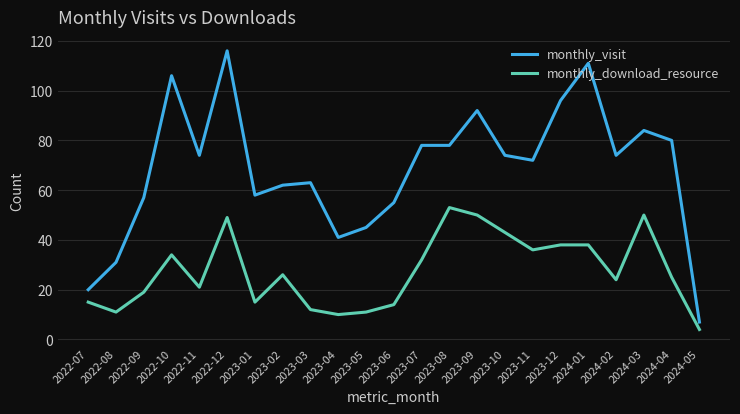

In monthly_download_resource, how many points are lower than both neighbors (excluding endpoints)?

6